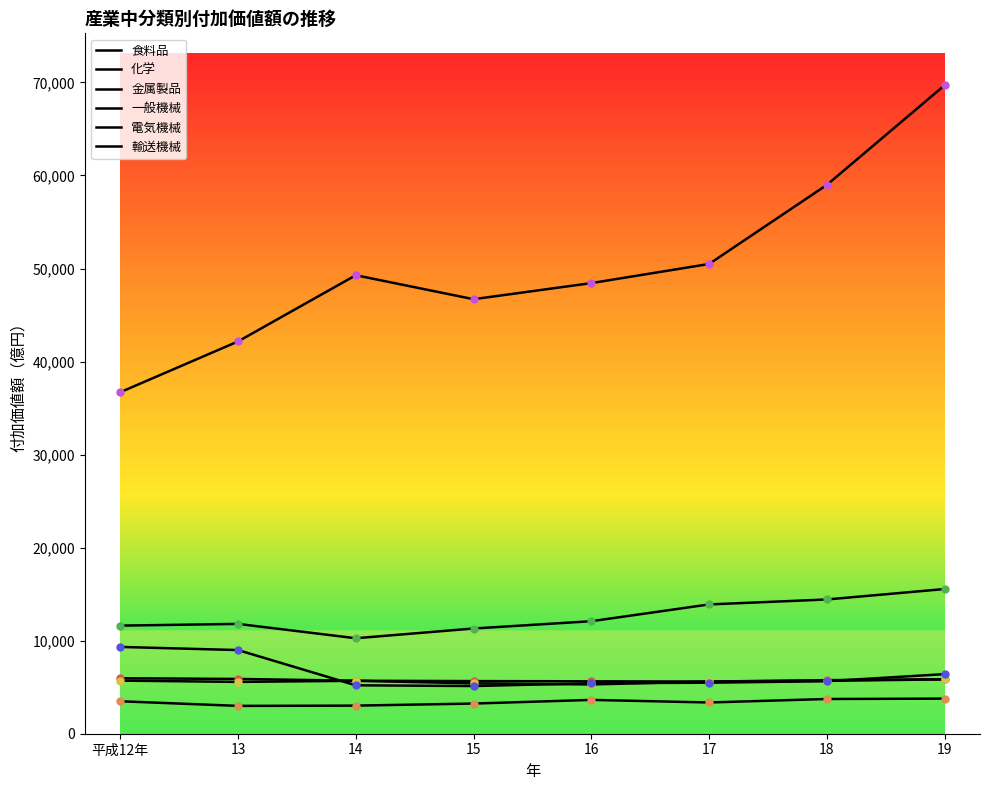

At which label does 化学 reach its minimum?

13